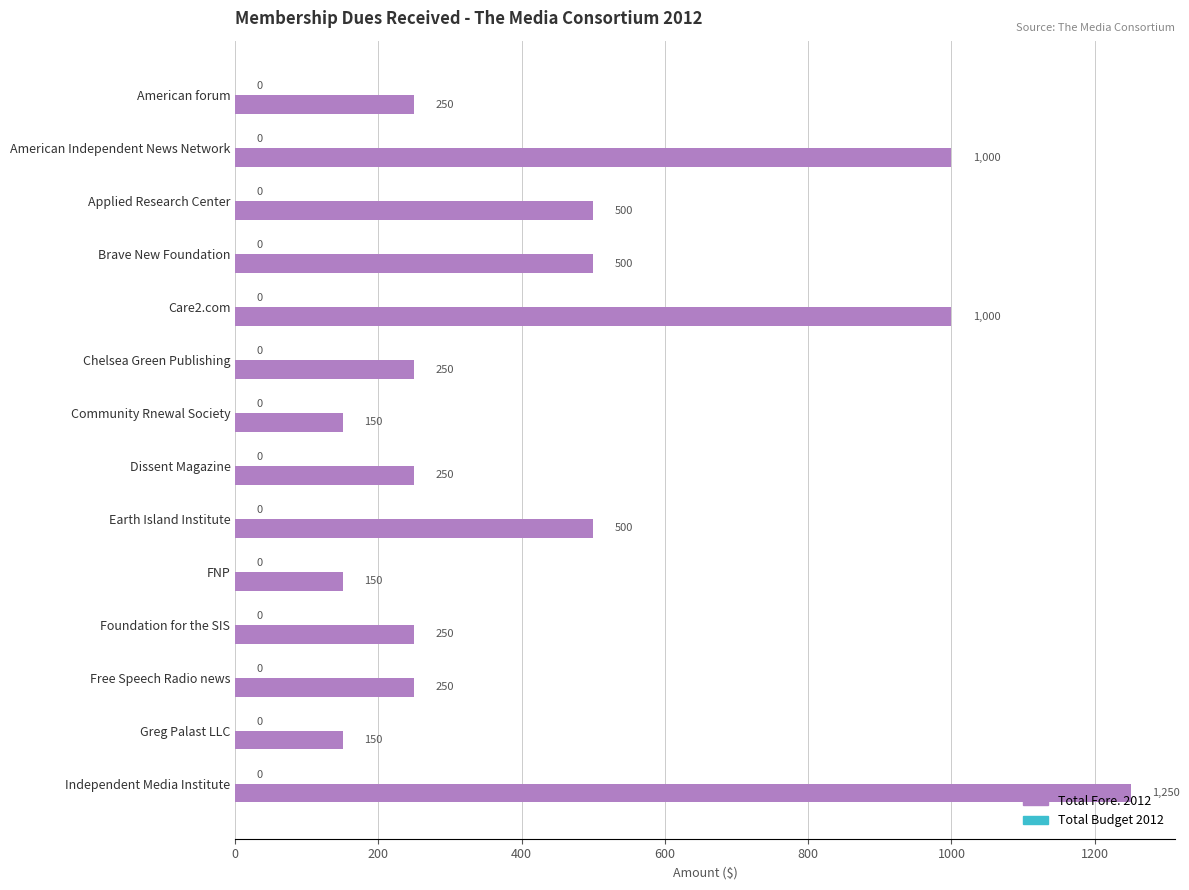

How many bars are there in total?

14